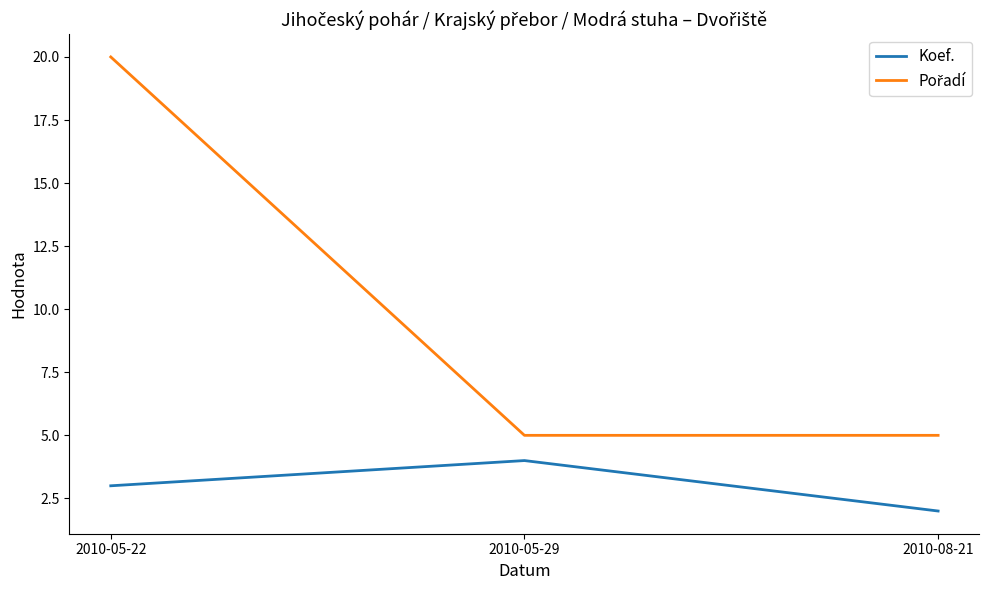

At how many categories does at least one series exceed 9?

1